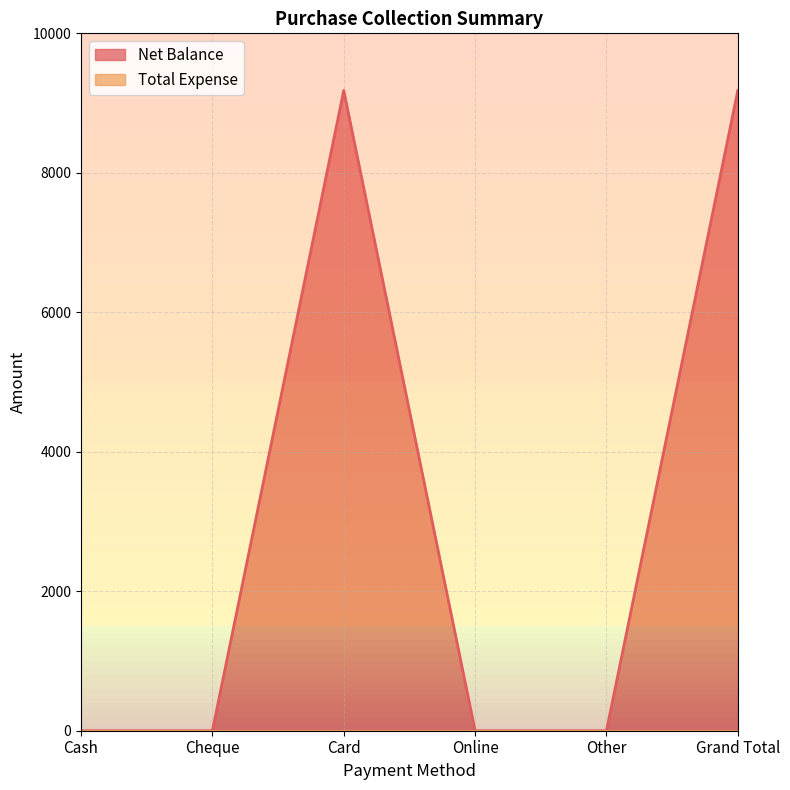

List the labels in order of value, largest first.

Card, Grand Total, Cash, Cheque, Online, Other